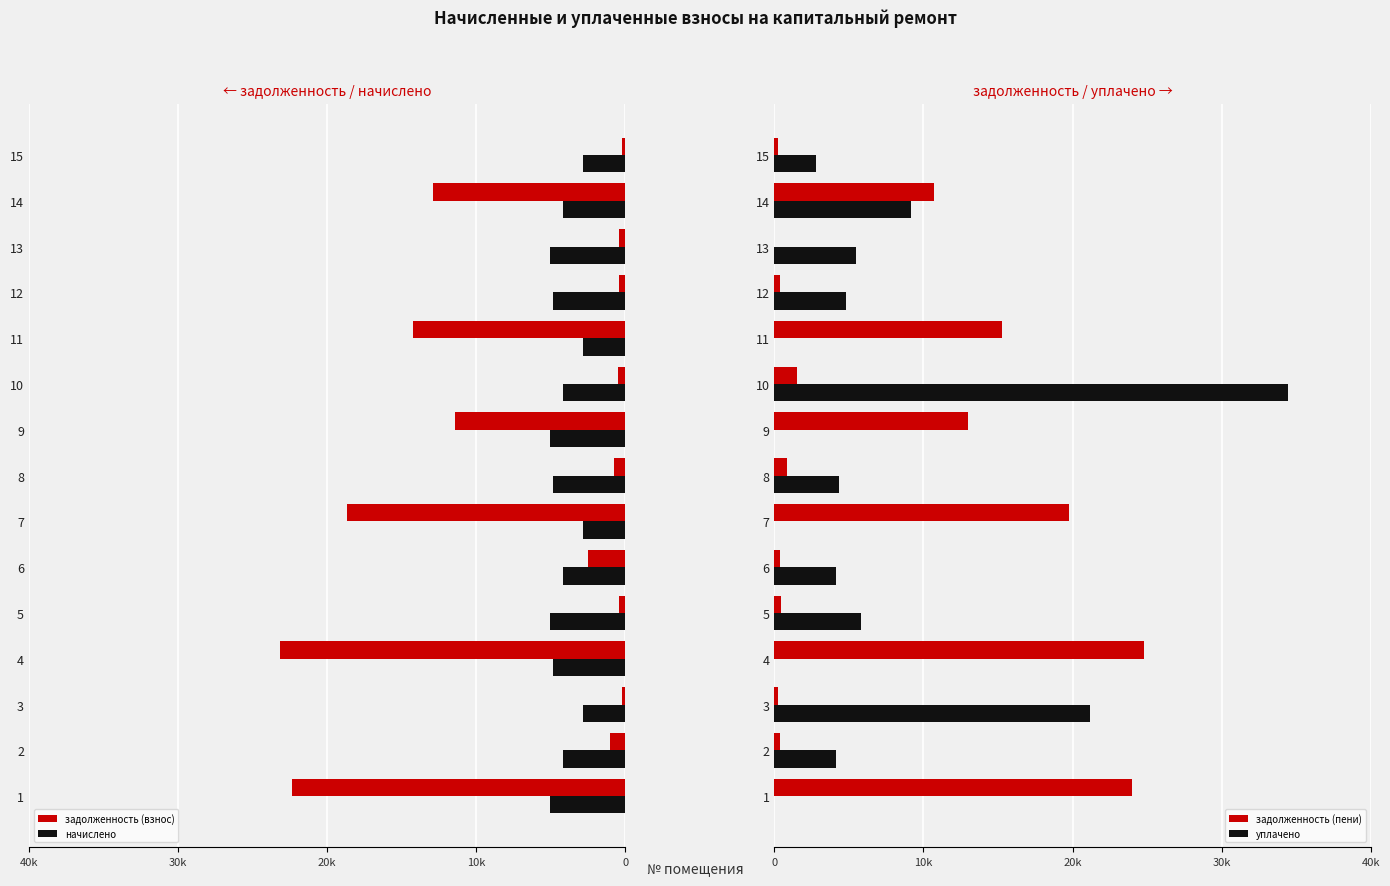

Are the bars grouped side by side (vs. stacked)?

Yes